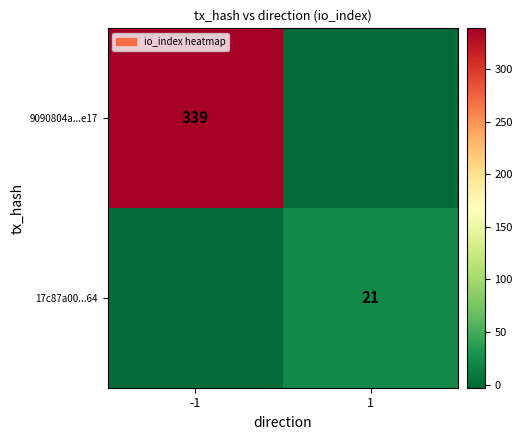

What is the total value across all series at 1?

21